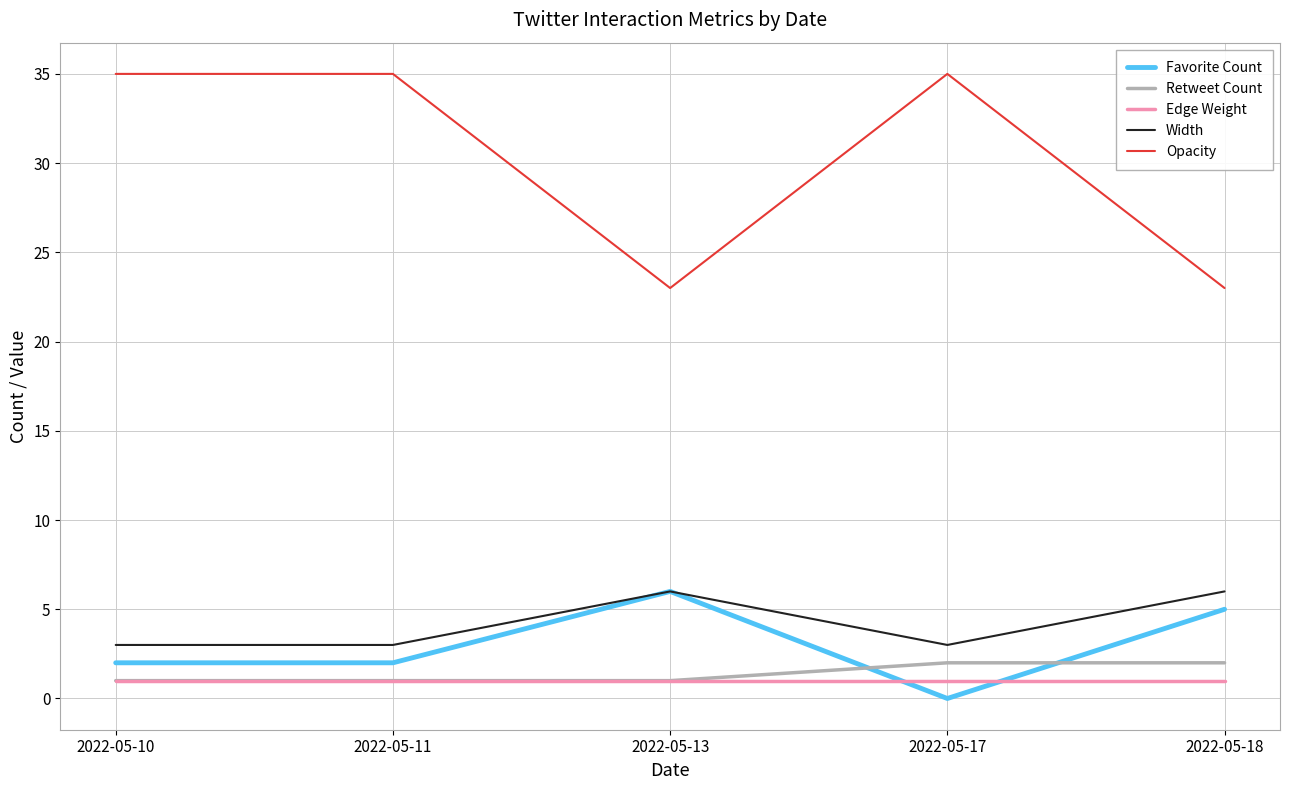

Which series has the largest total across all categories?

Opacity